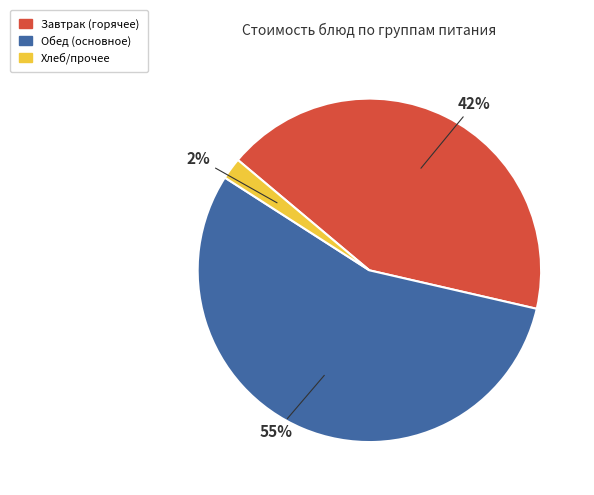

Is it true that Обед (основное) is 55% of the pie?

True